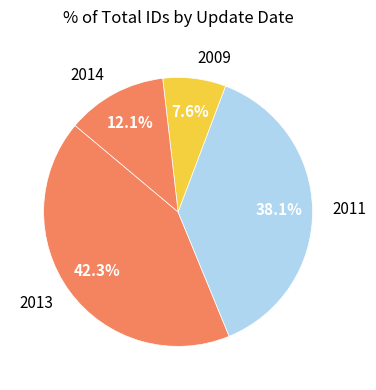

Combined, what portion of the pie is 2013 and 2009?

49.9%